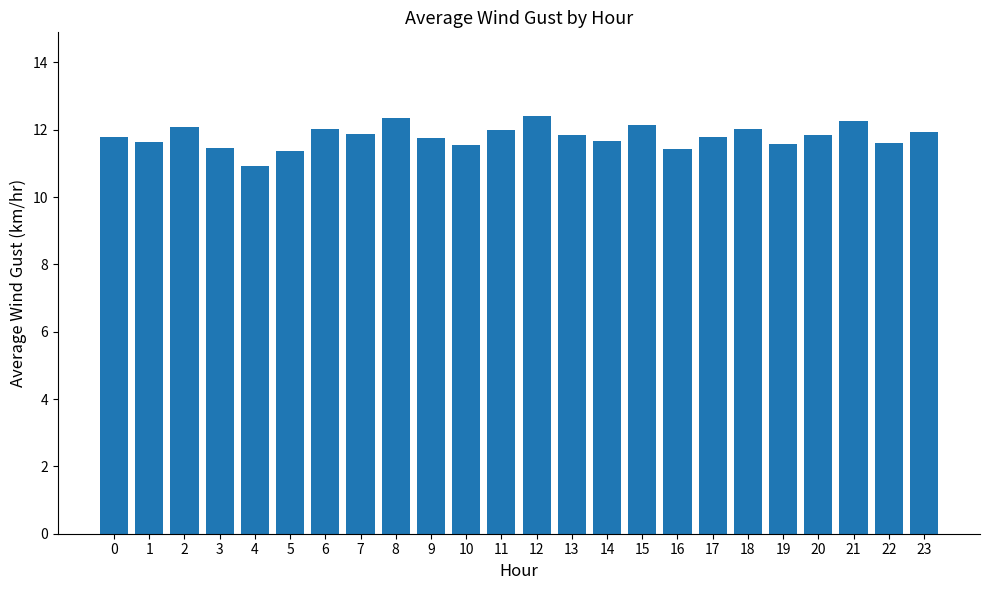

Which has a higher value, 11 or 12?

12